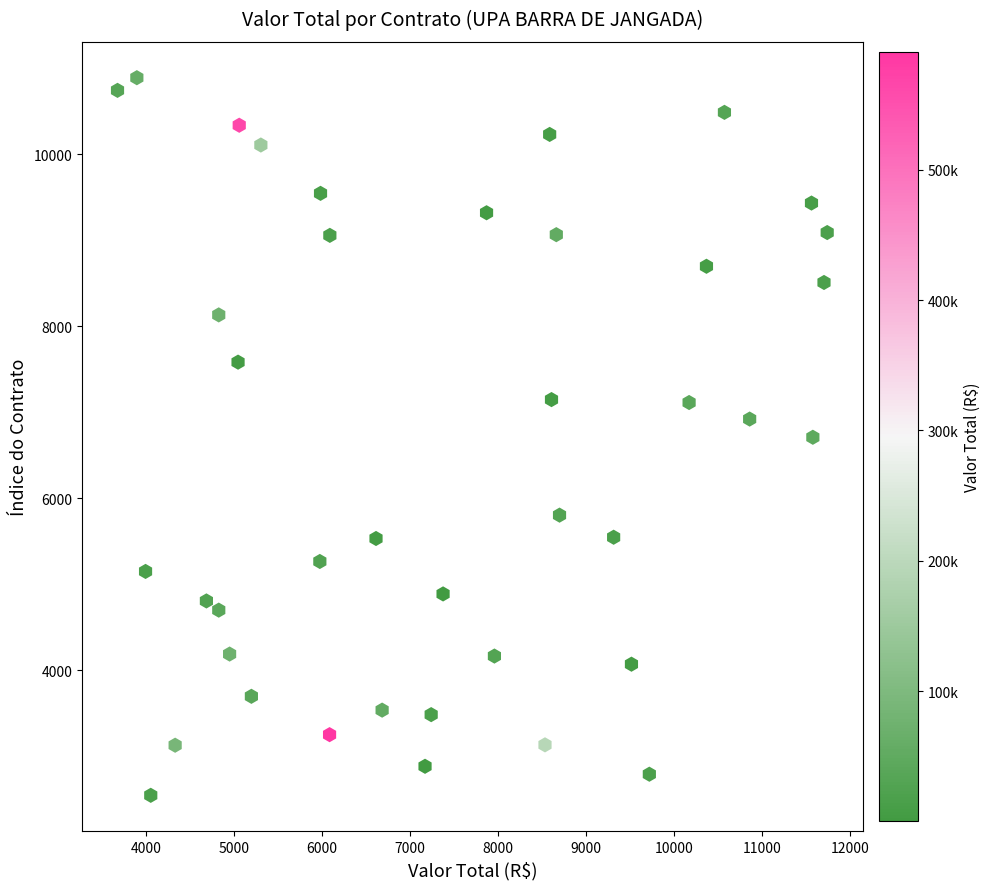

What is the range of Y values (max minus min)?

8341.6